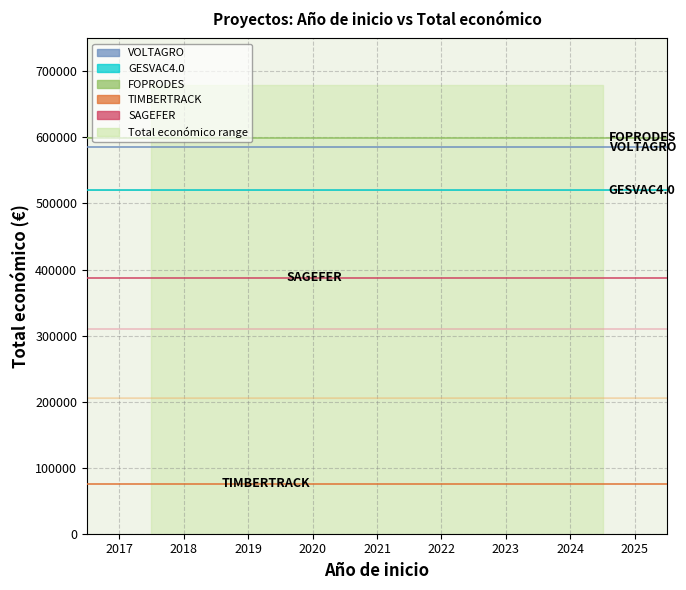

Does the chart have visible grid lines?

Yes